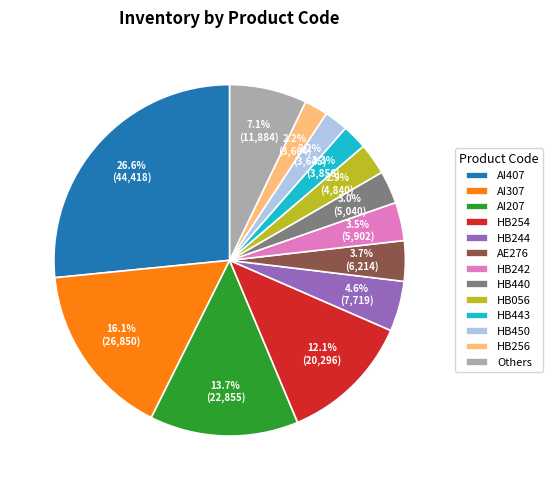

Which slice is the largest?

AI407